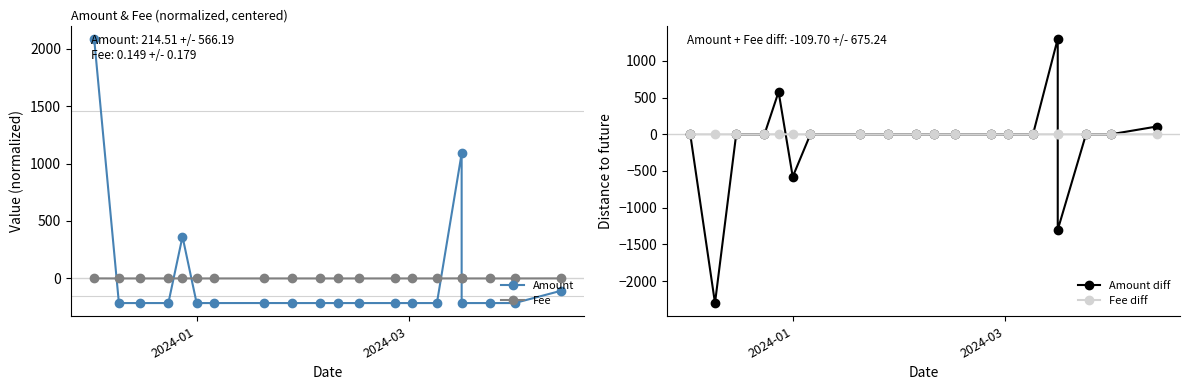

The Fee series shows 0.4 at 2024-01. True or false?

True